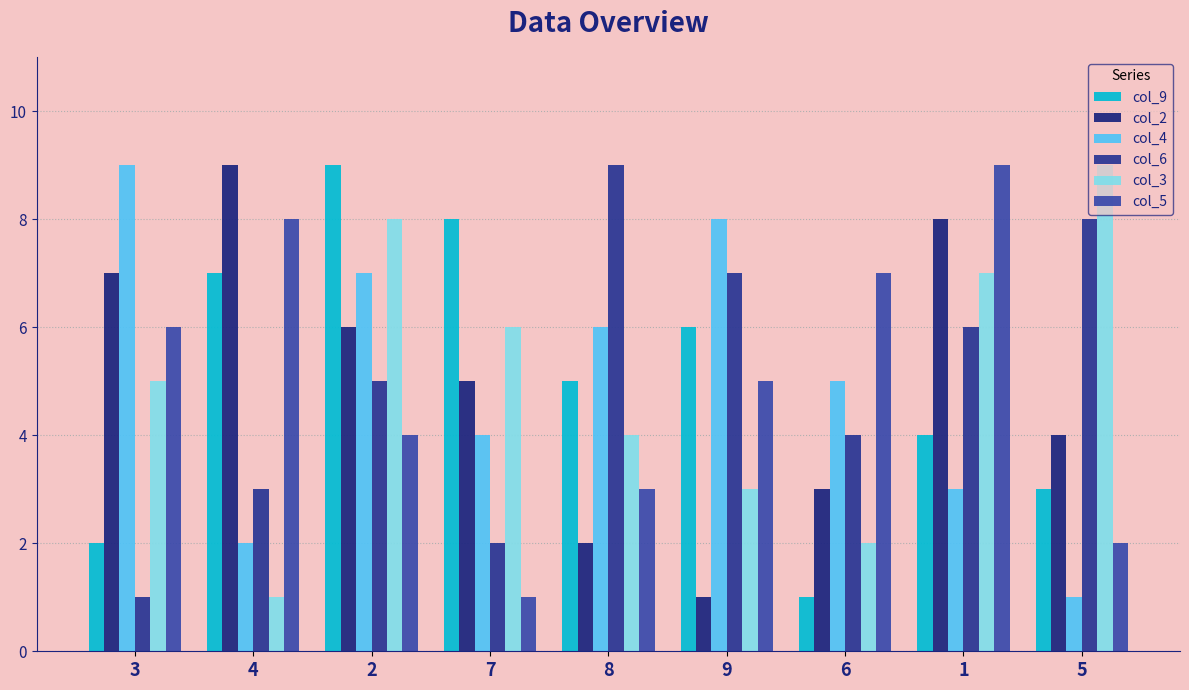

Between 7 and 5, which series saw the biggest shift?

col_6